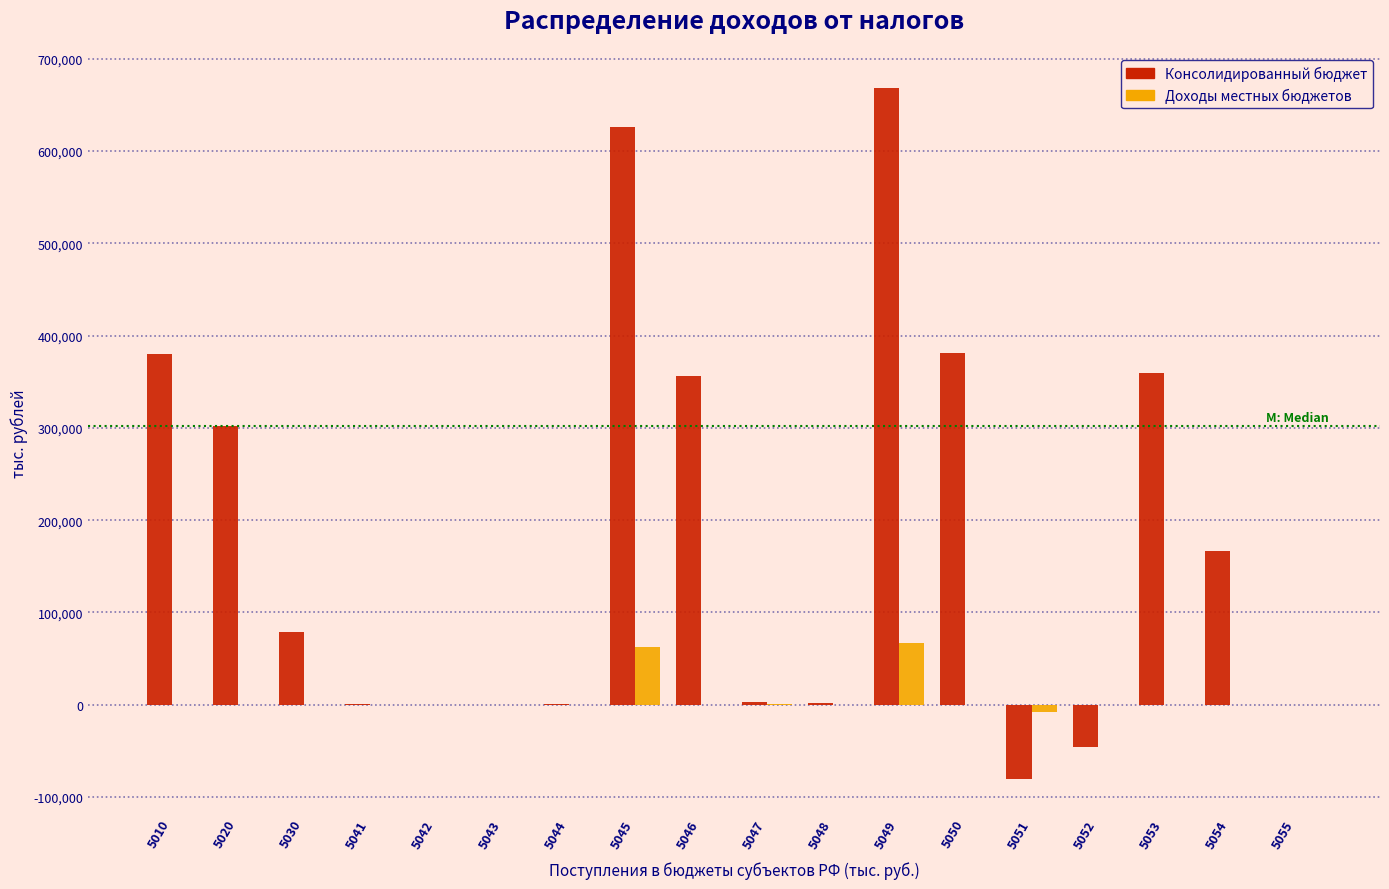

Which series has the largest total across all categories?

Консолидированный бюджет